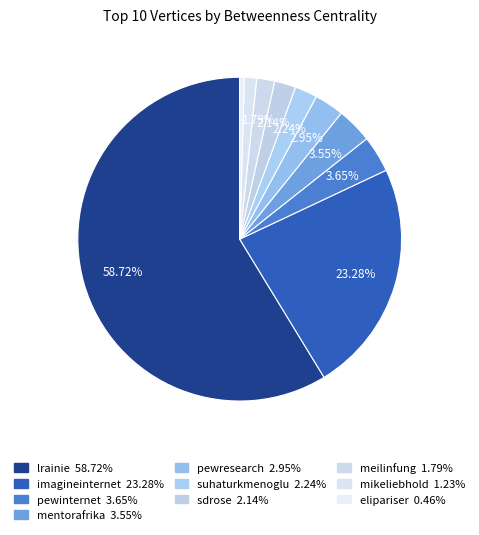

How many segments does this pie chart have?

10